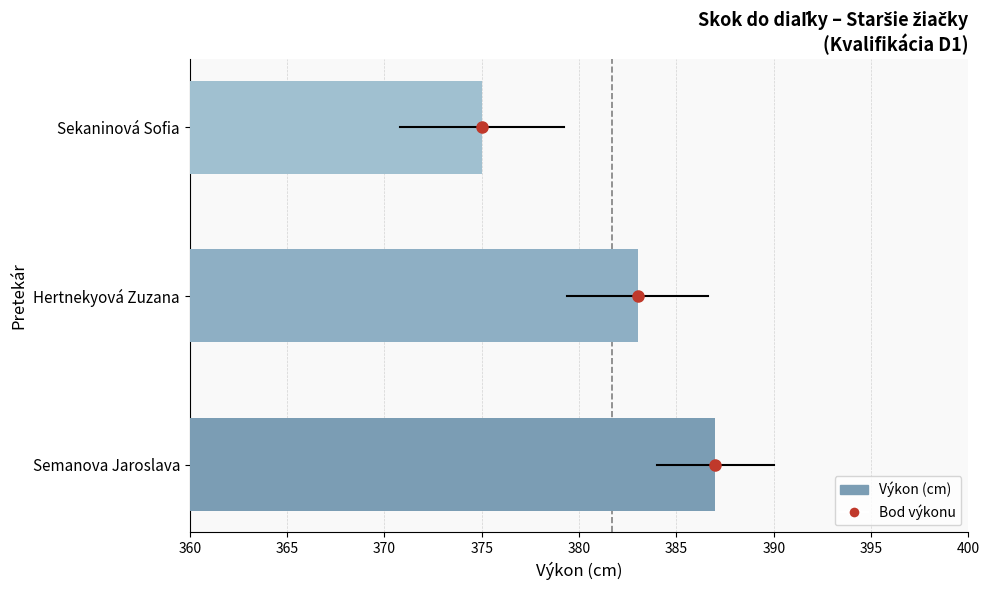

At which label is the value closest to 381?

Hertnekyová Zuzana